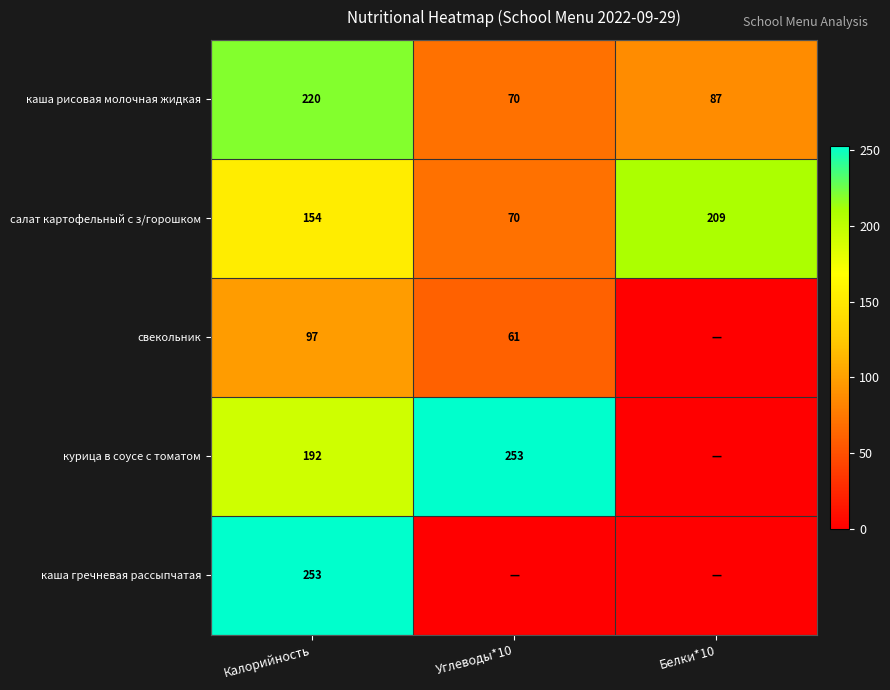

What is the difference between the second highest and minimum values in the каша рисовая молочная жидкая series?

17